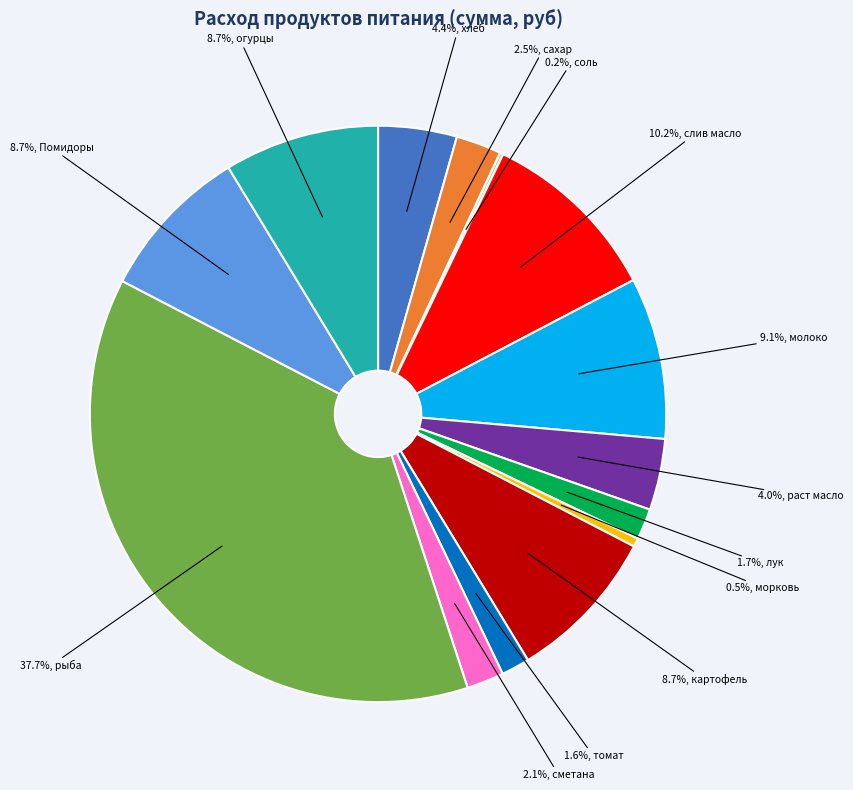

Is there any slice that represents more than half of the pie?

No